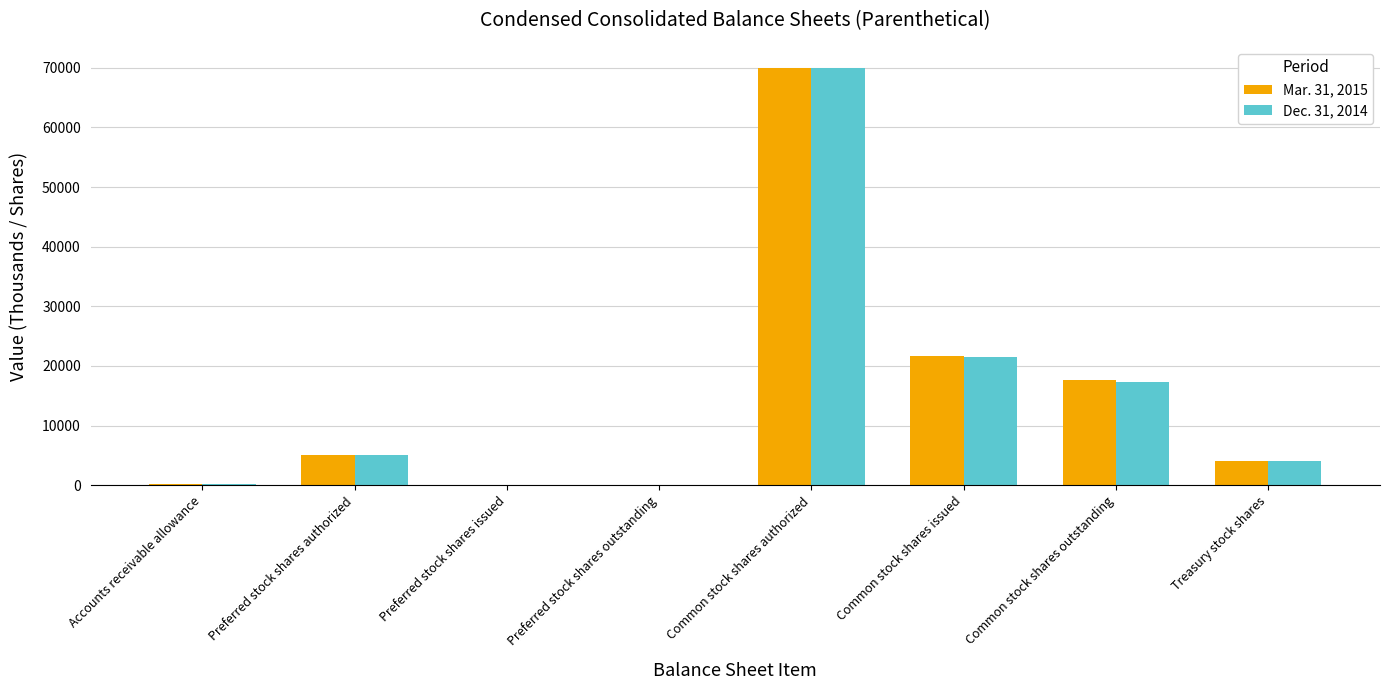

The value of Dec. 31, 2014 at Preferred stock shares issued is 0. True or false?

True